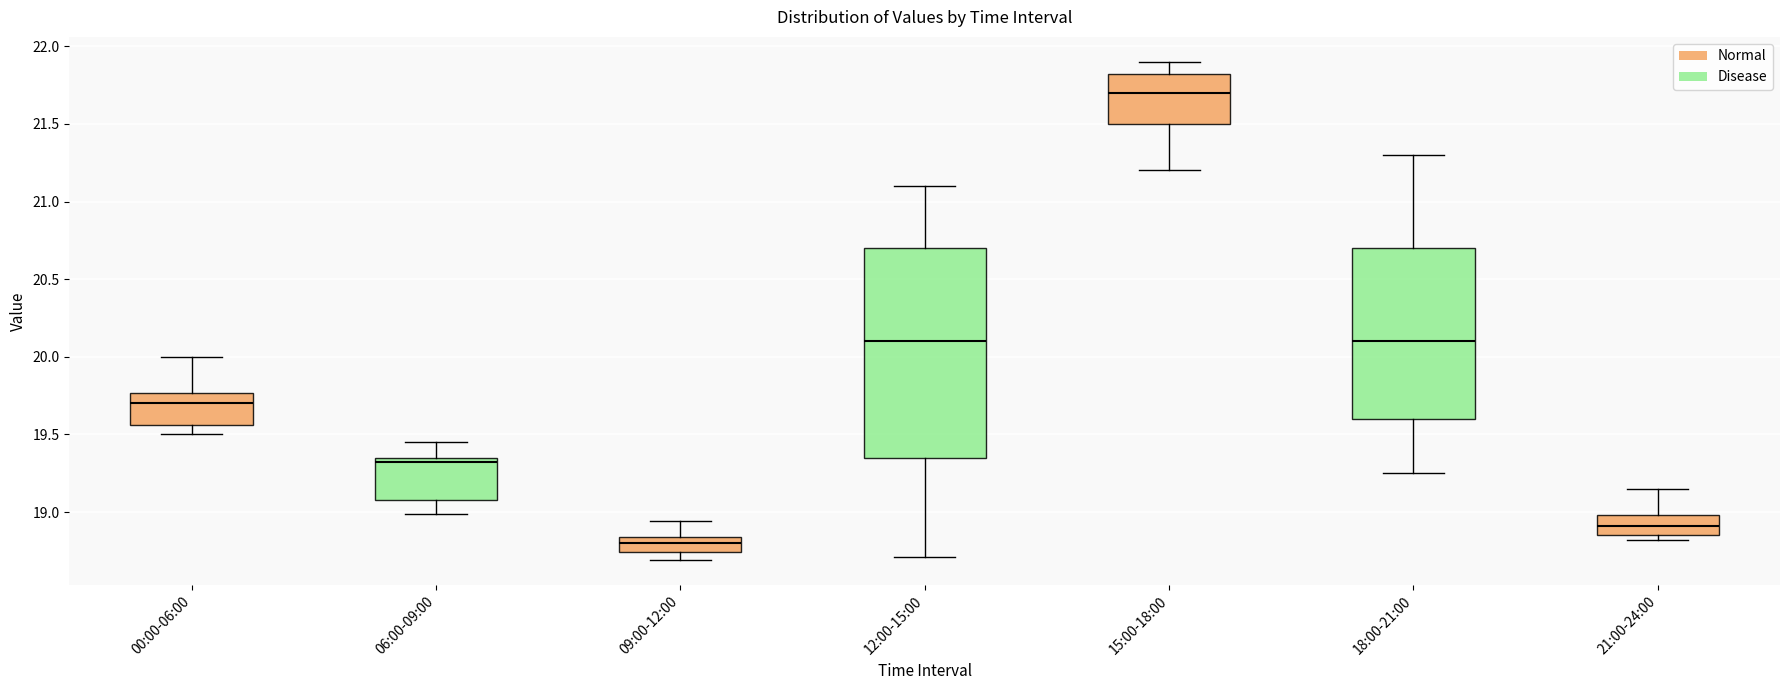

Which box has the highest median line?

15:00-18:00